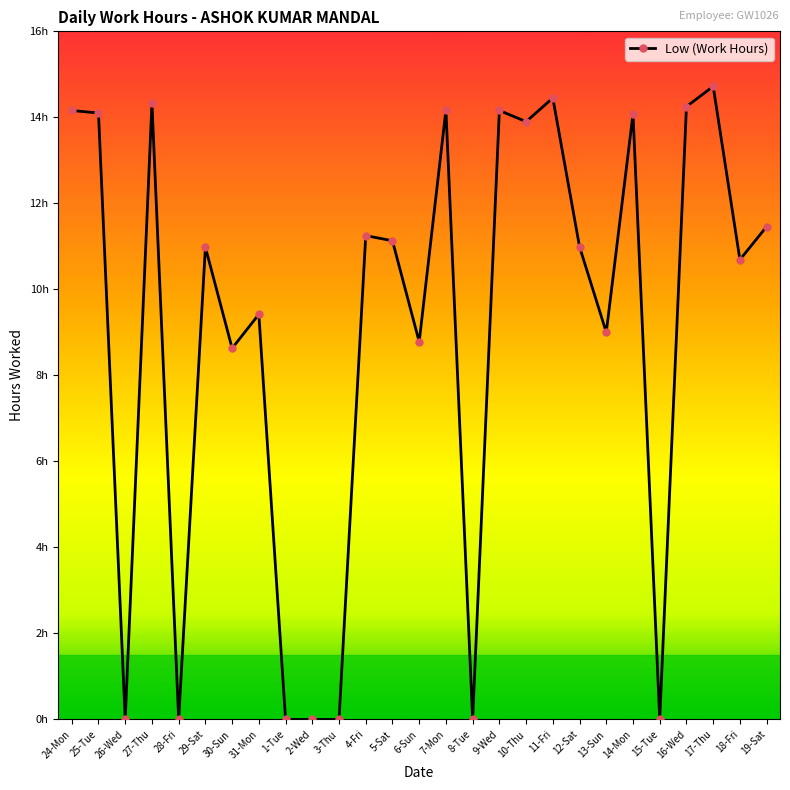

Is this an area chart (filled region under the line)?

No